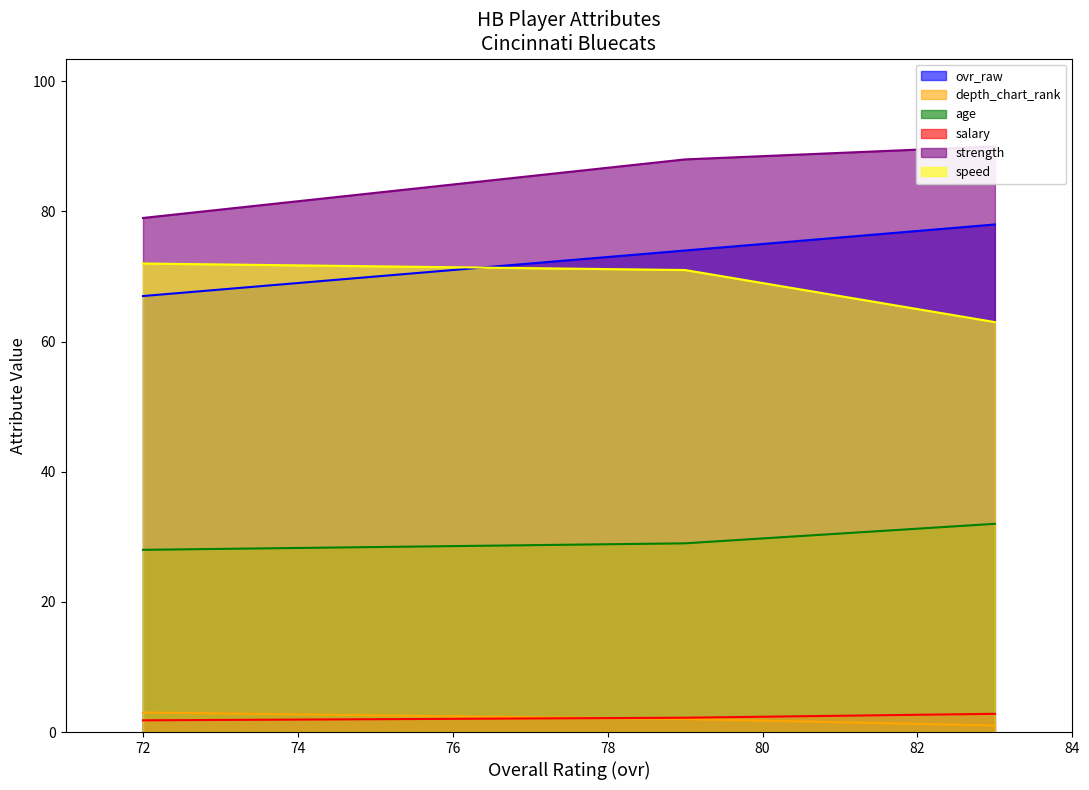

Is it true that strength equals 79.0 at 72?

True